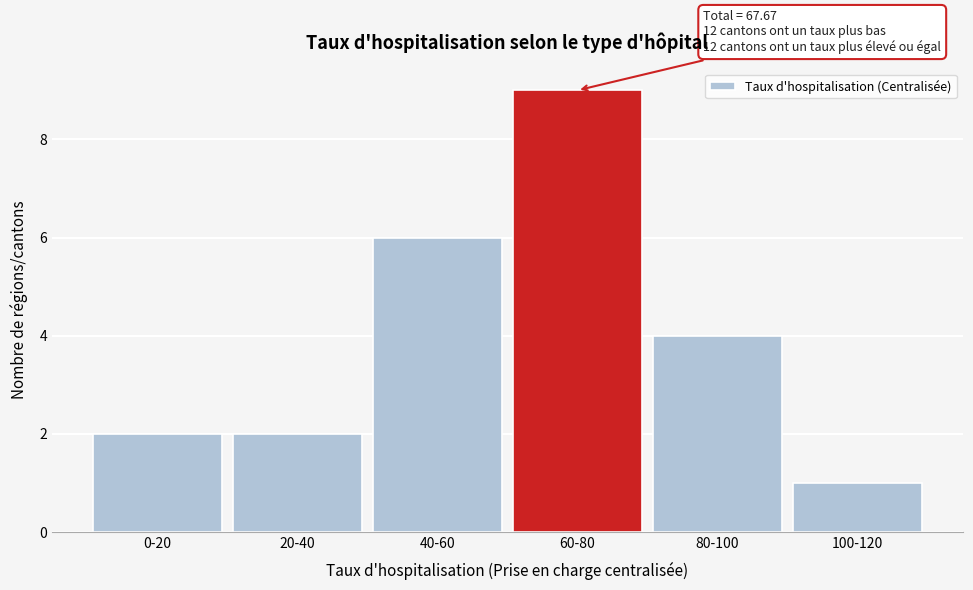

Reading left to right, transcribe all the data shown in this chart.

2	2	6	9	4	1